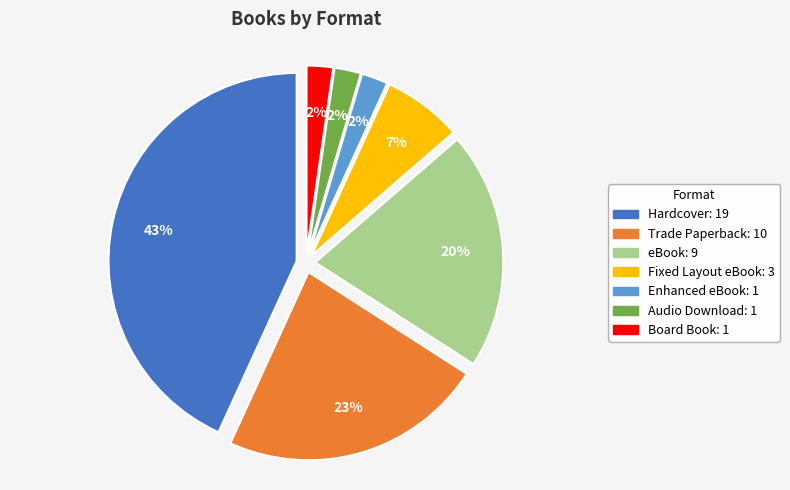

Do Audio Download and Hardcover together represent more than half of the pie?

No